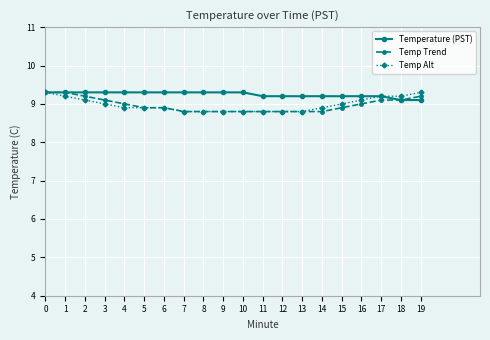

What is the maximum value shown in the chart?

9.3